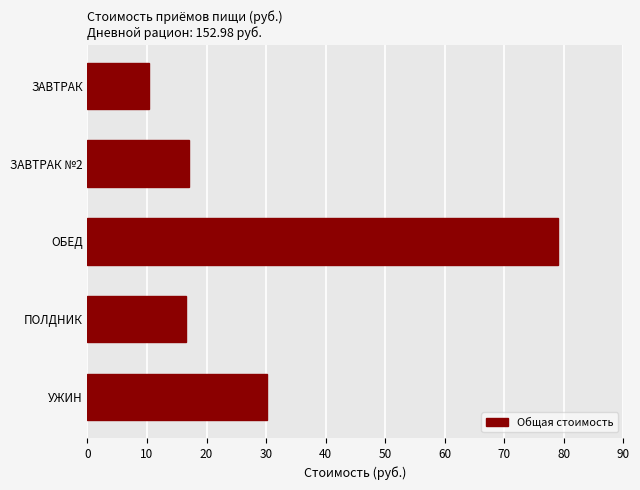

Does the chart contain any negative values?

No